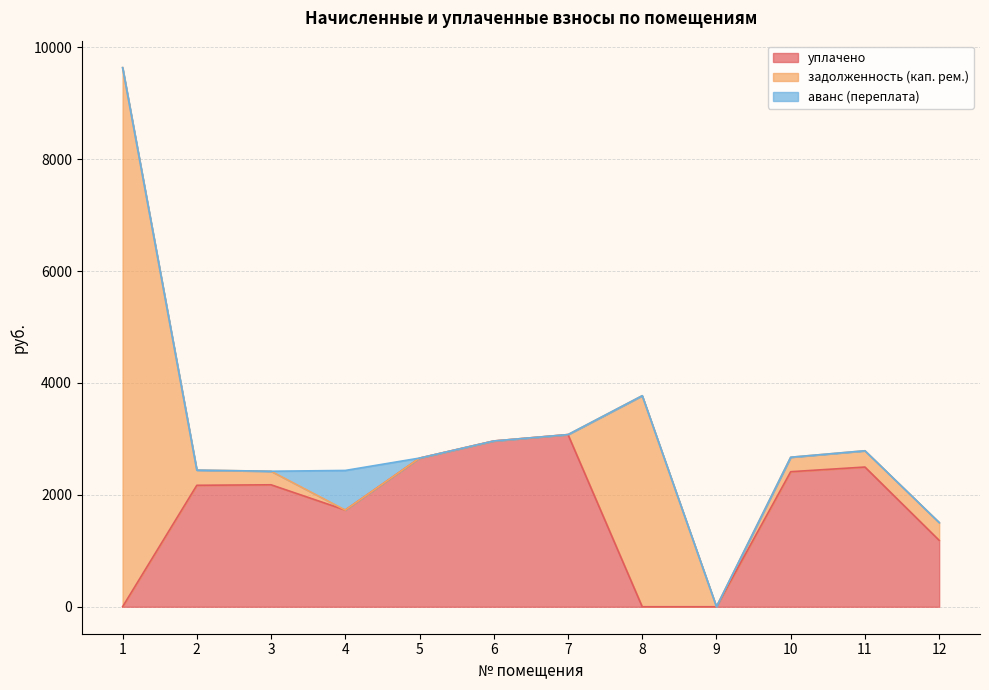

Which category has the lowest value in the уплачено series?

1